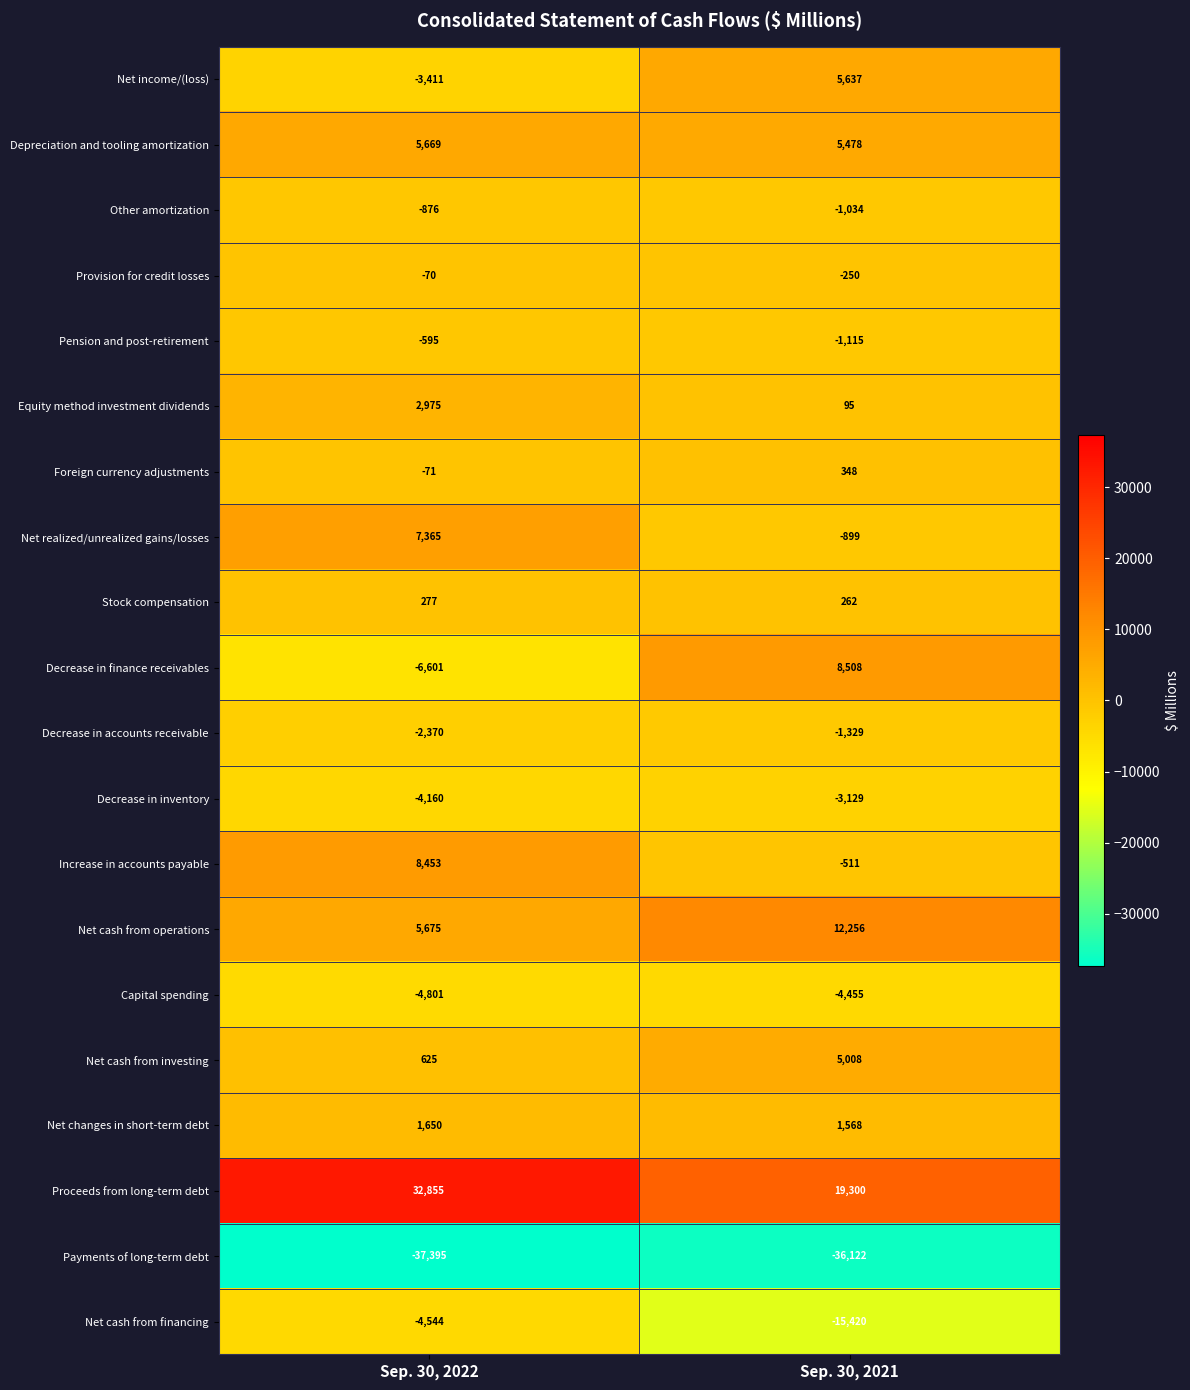

The value of Payments of long-term debt at Sep. 30, 2021 is -36122. True or false?

True